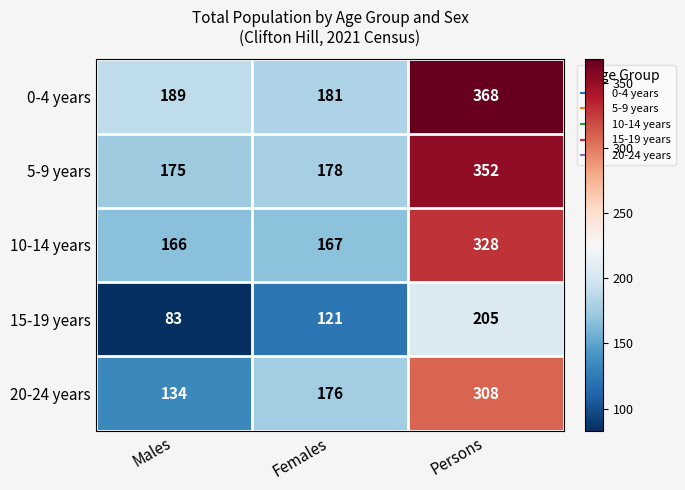

Reading left to right, transcribe all the data shown in this chart.

0-4 years: 189	181	368
5-9 years: 175	178	352
10-14 years: 166	167	328
15-19 years: 83	121	205
20-24 years: 134	176	308